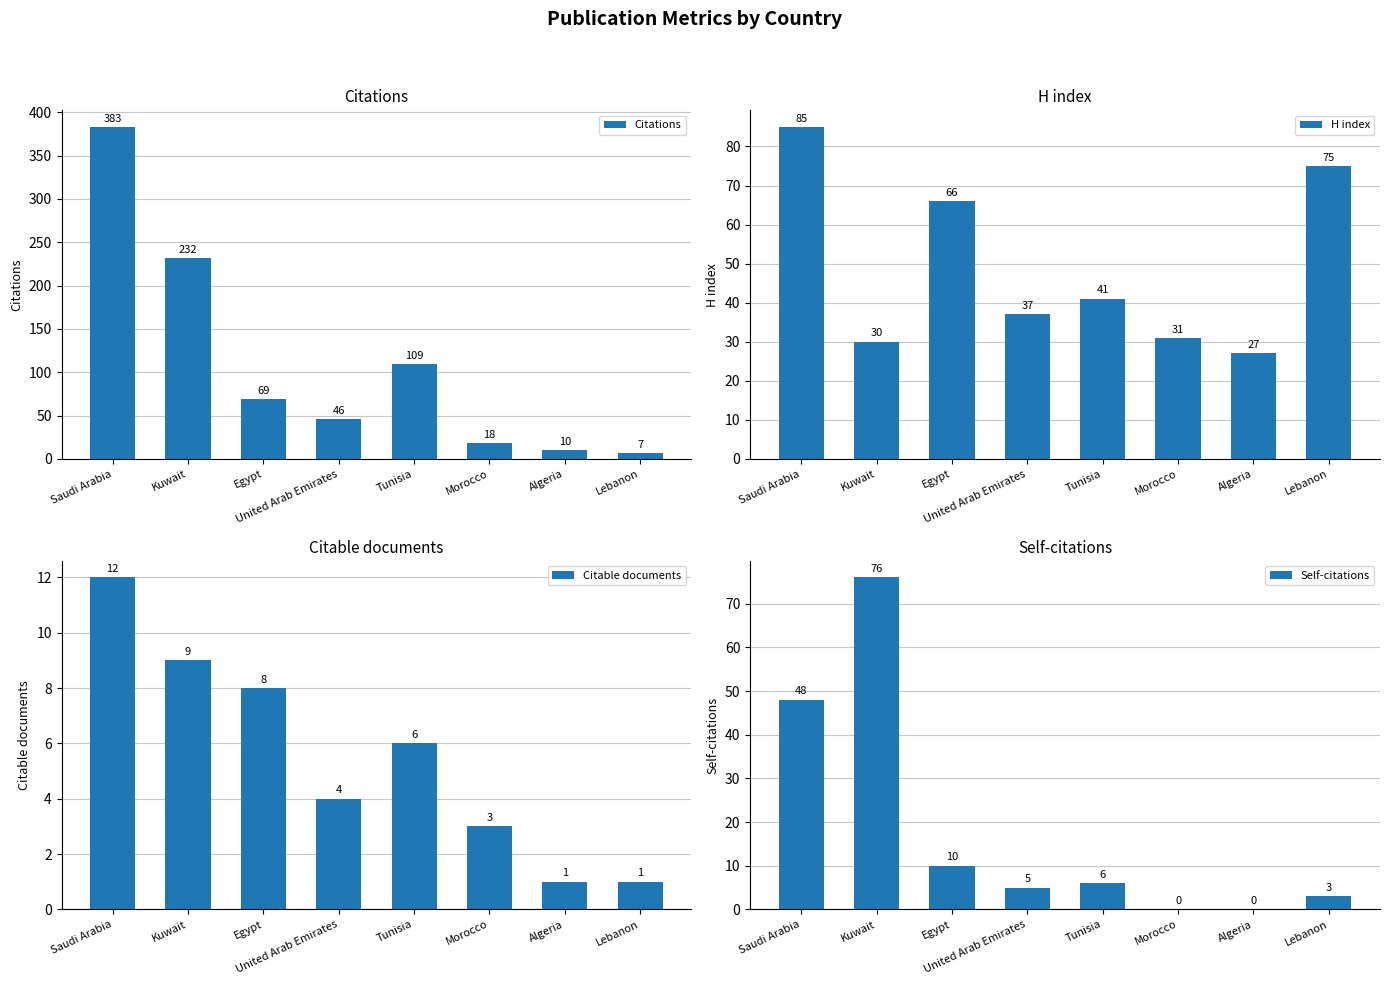

What is the difference between the second highest and minimum values in the Citable documents series?

8